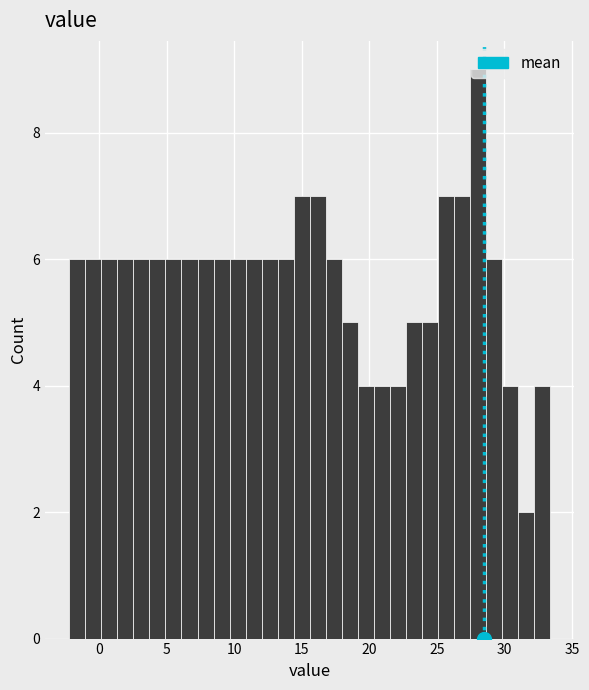

Around what value on the x-axis is the tallest bar? Give the approximate position of its centre, as read against the axis.

28.0